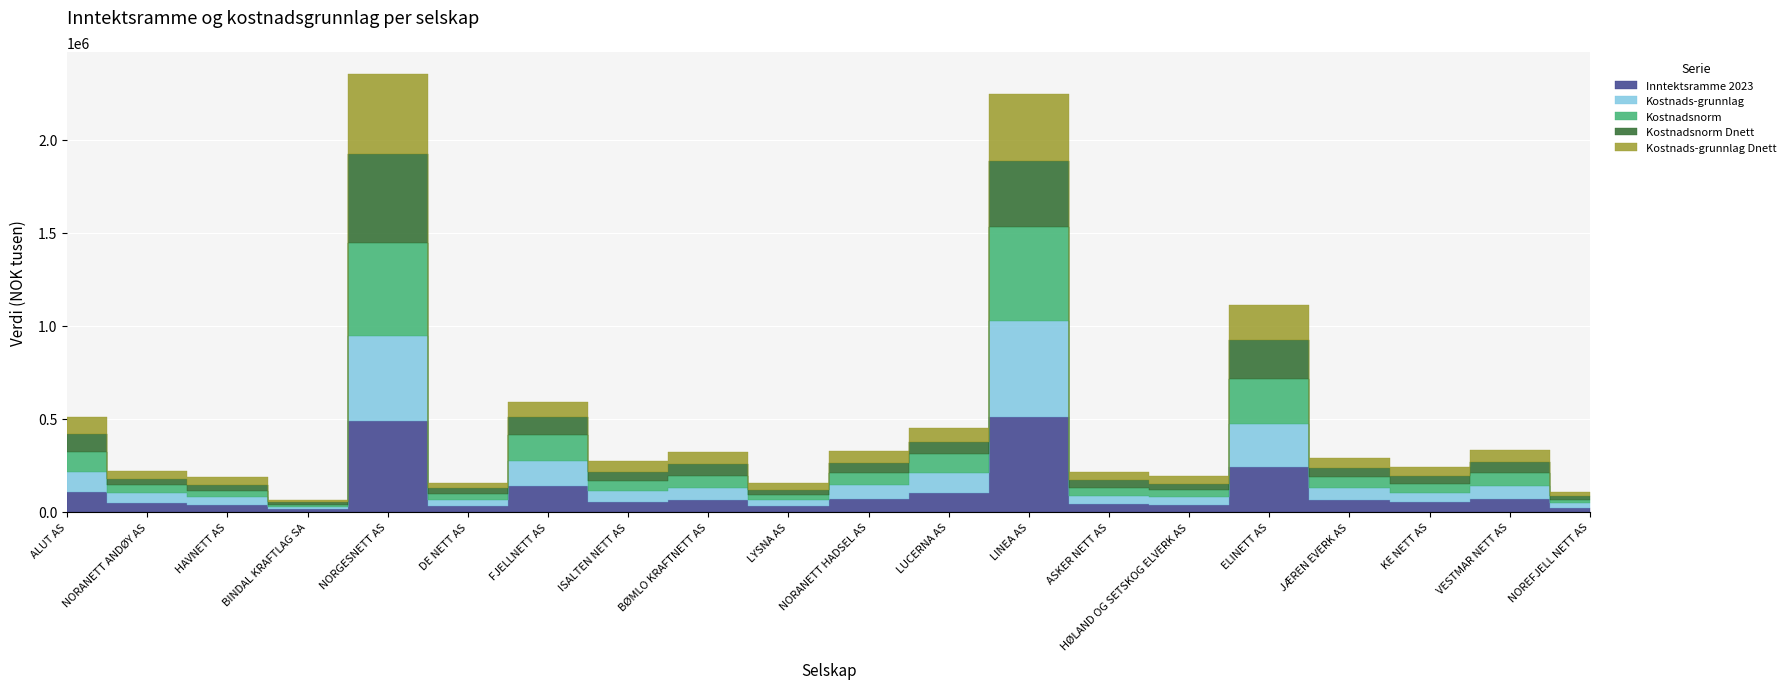

Between BINDAL KRAFTLAG SA and HØLAND OG SETSKOG ELVERK AS, which series saw the biggest shift?

Kostnads-grunnlag